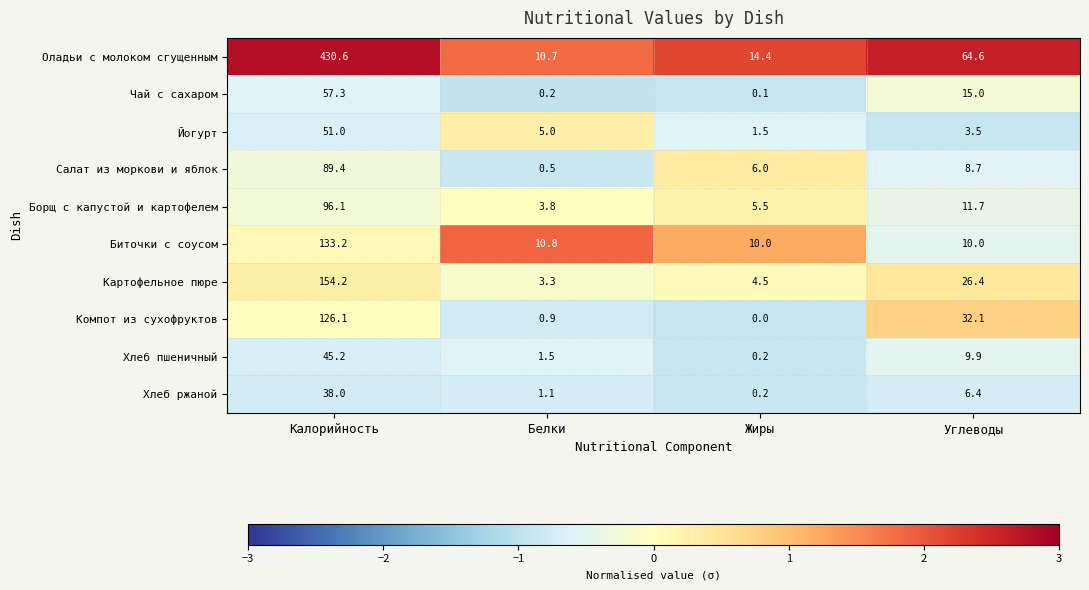

How many data points in Компот из сухофруктов are less than 32?

2